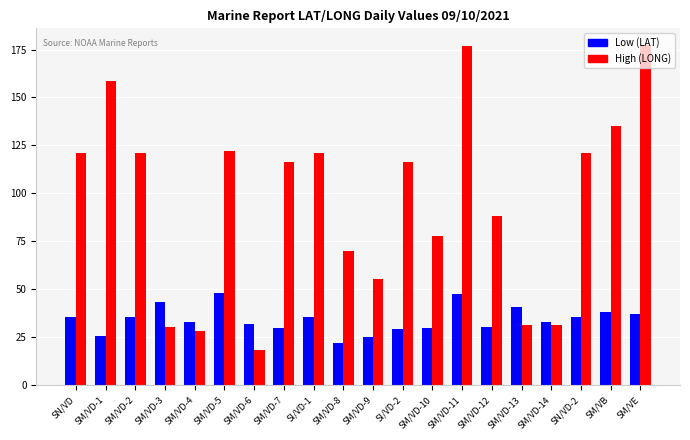

At which label is High (LONG) closest to 97?

SM/VD-12